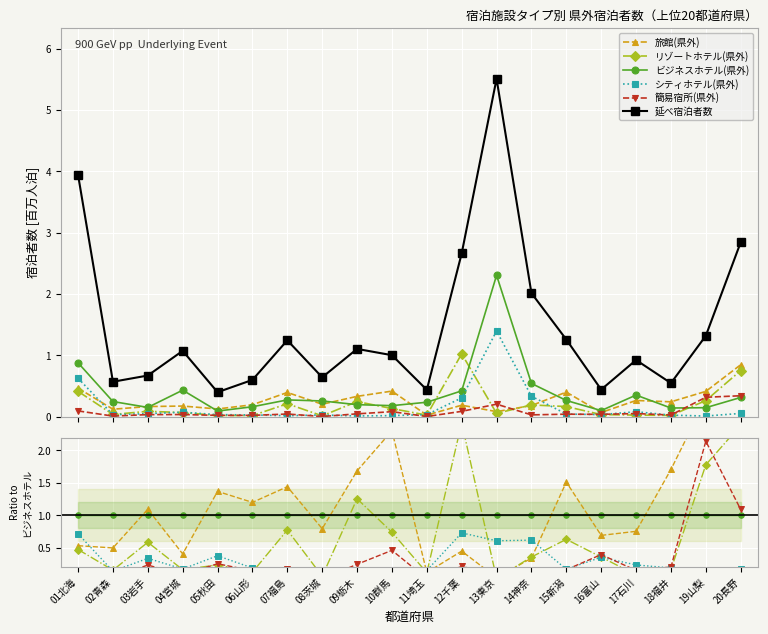

After their last crossing, which series has the higher values: 簡易宿所(県外) or 旅館(県外)?

旅館(県外)